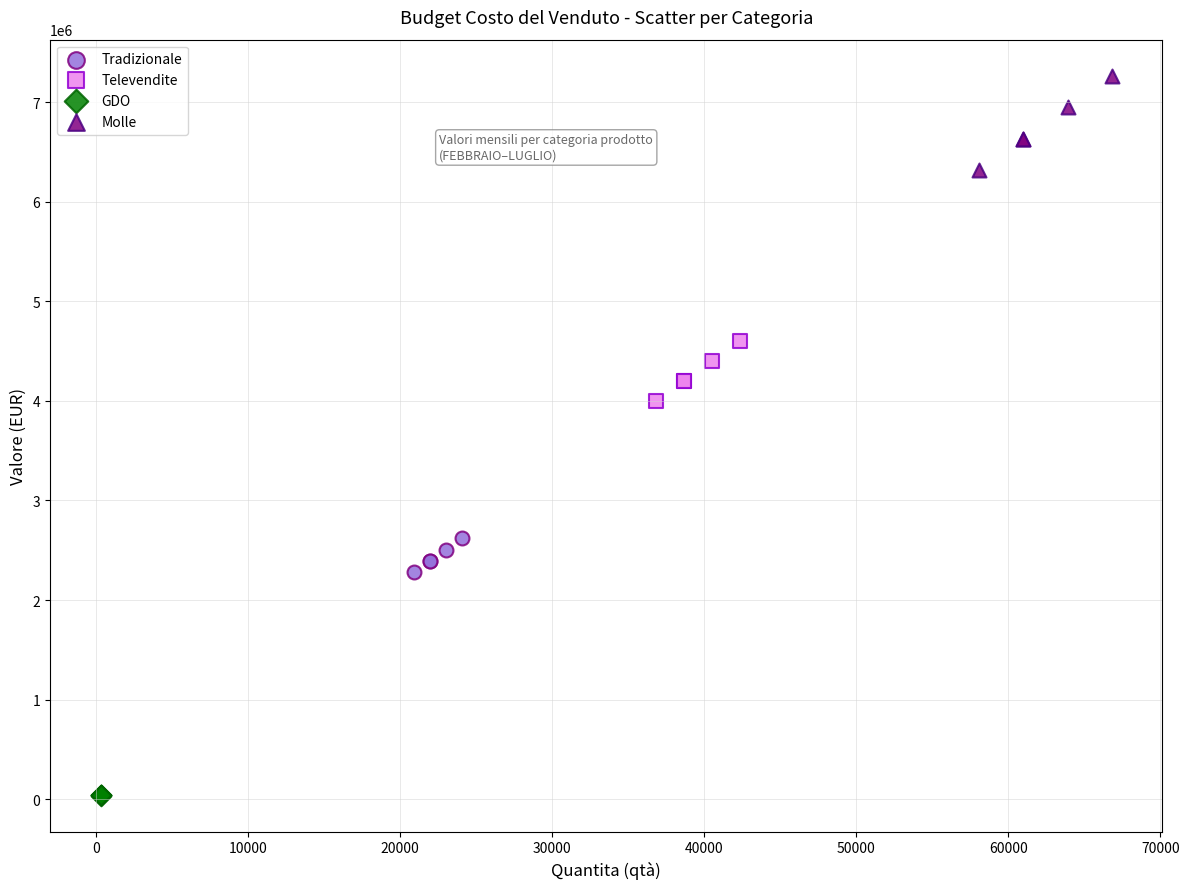

Which series contains the lowest Y value?

GDO